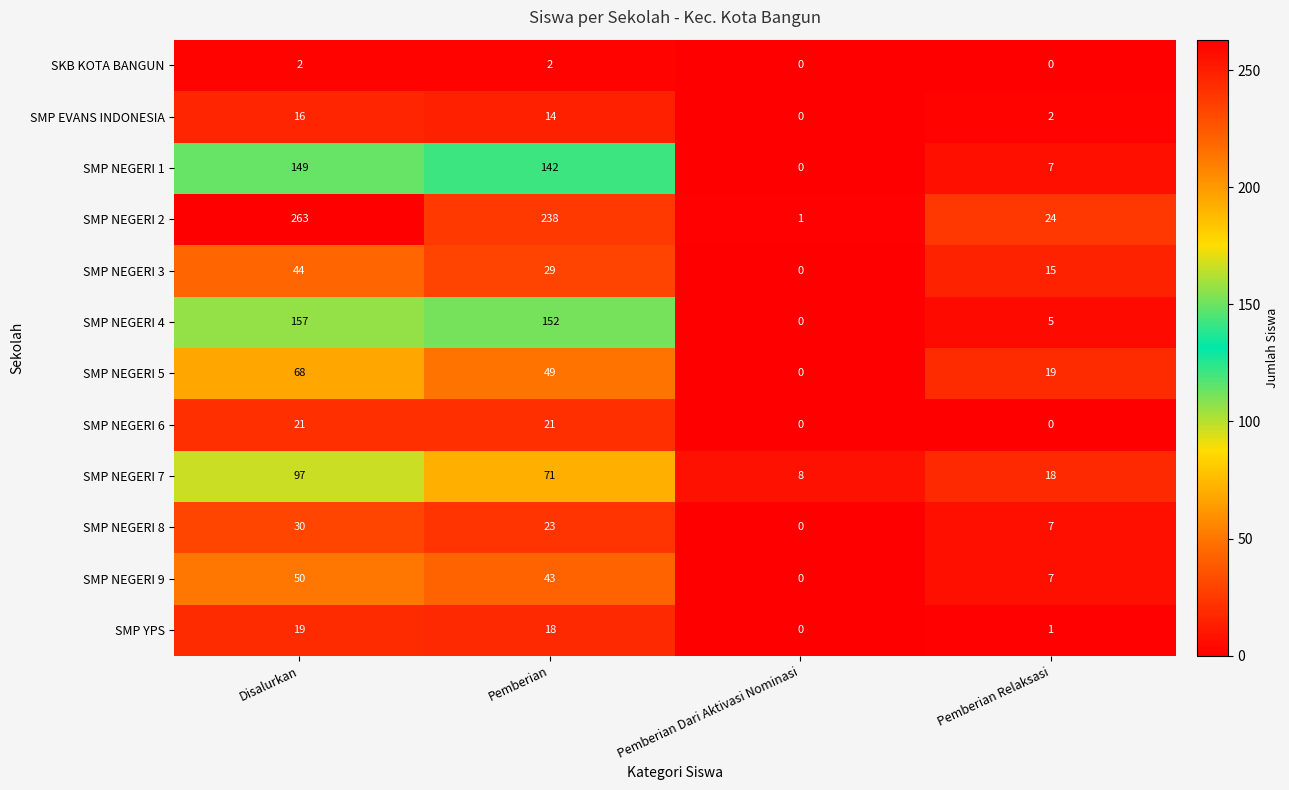

What is the highest value of the SMP NEGERI 2 series?

263